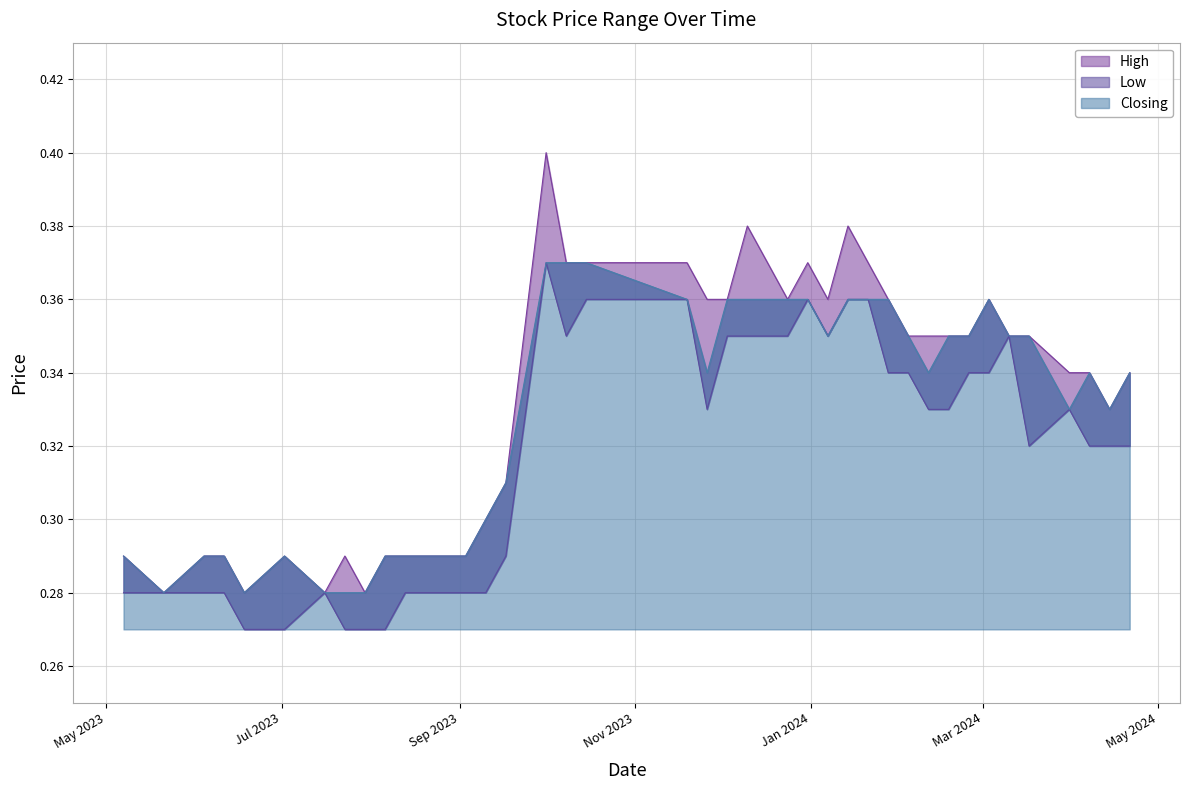

What is the greatest value displayed?

0.4